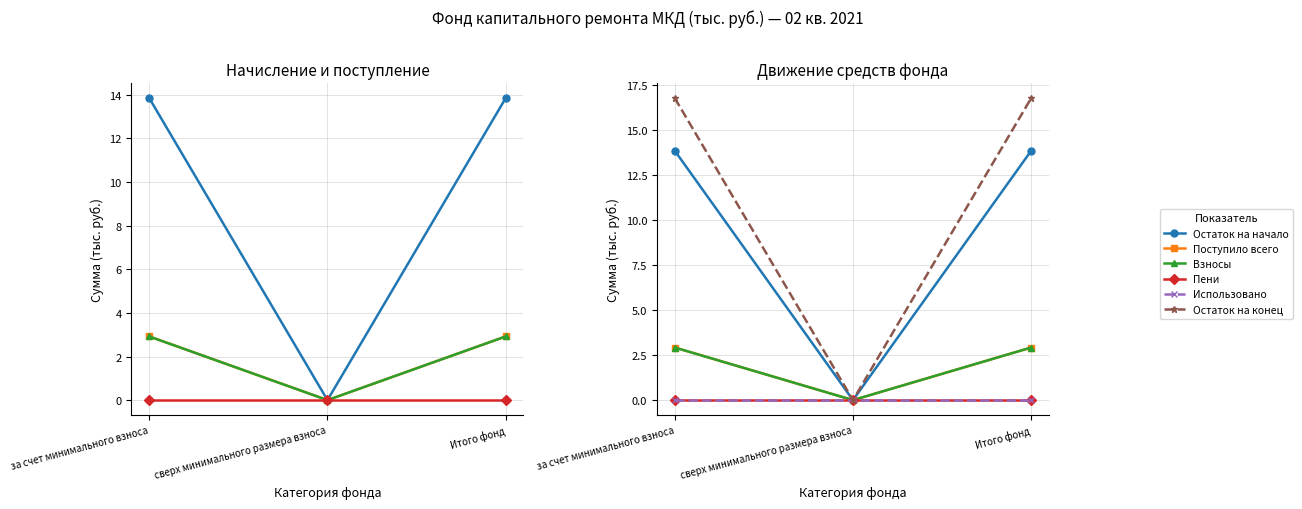

Reading left to right, what are all the values shown in this chart?

Остаток на начало: за счет минимального взноса=13.8	сверх минимального размера взноса=0.0	Итого фонд=13.8
Поступило всего: за счет минимального взноса=2.9	сверх минимального размера взноса=0.0	Итого фонд=2.9
Взносы: за счет минимального взноса=2.9	сверх минимального размера взноса=0.0	Итого фонд=2.9
Пени: за счет минимального взноса=0.0	сверх минимального размера взноса=0.0	Итого фонд=0.0
Использовано: за счет минимального взноса=0.0	сверх минимального размера взноса=0.0	Итого фонд=0.0
Остаток на конец: за счет минимального взноса=16.8	сверх минимального размера взноса=0.0	Итого фонд=16.8